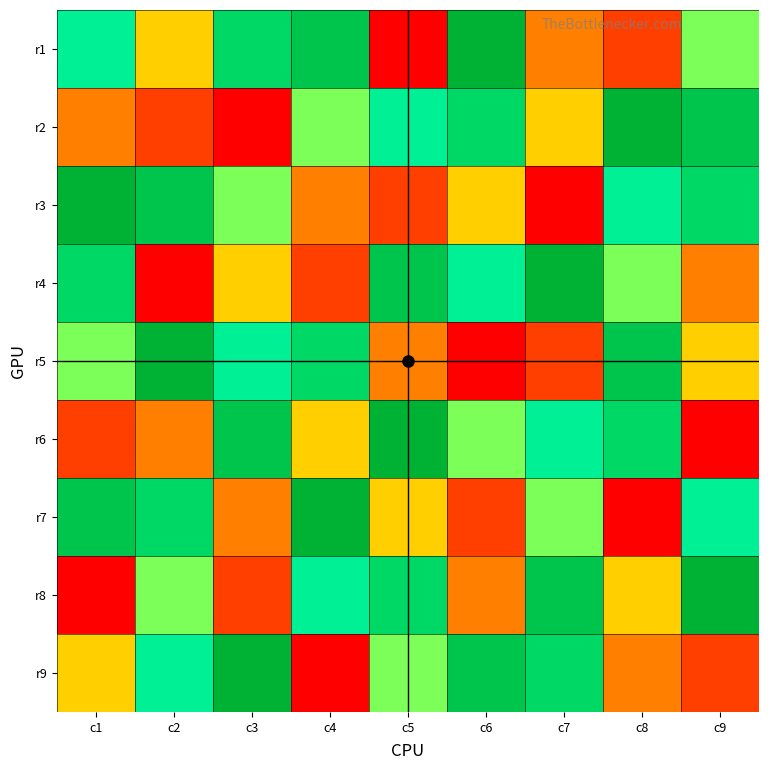

At which category is the sum across all series the highest?

c1